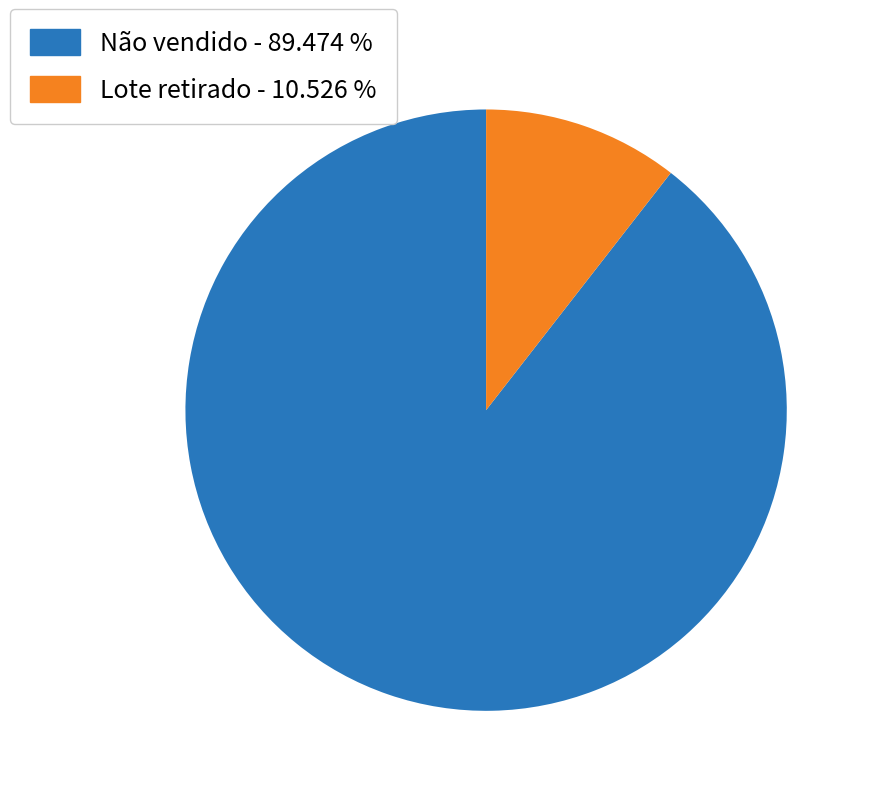

Which has a higher value, Lote retirado or Não vendido?

Não vendido